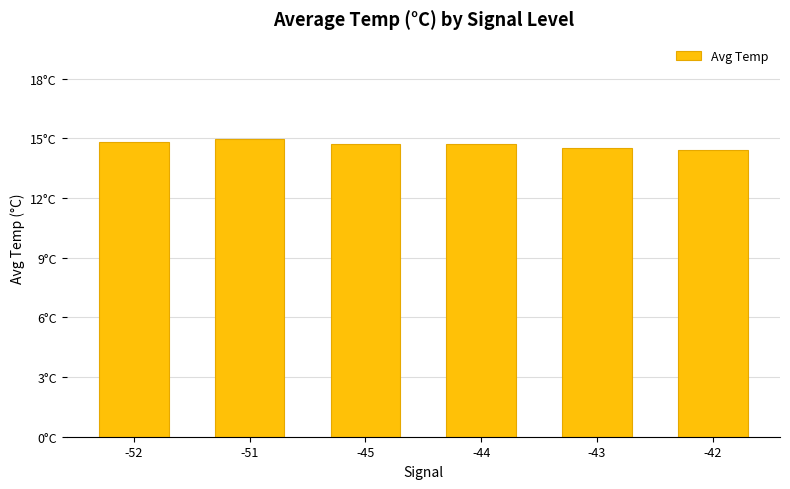

Reading right to left, list all the values displayed in this chart.

14.4	14.5	14.7	14.7	15.0	14.8